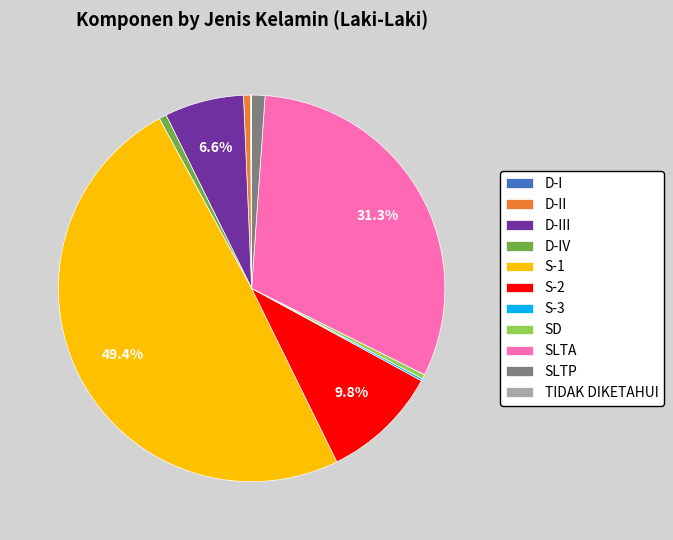

Between S-1 and SD, which is larger?

S-1